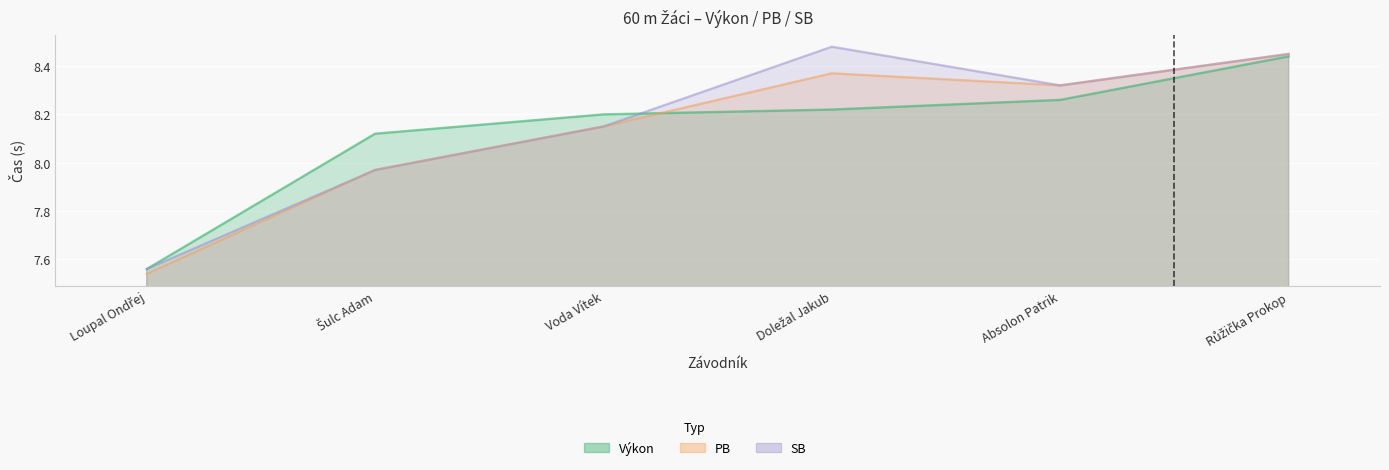

At how many categories does at least one series exceed 7?

6